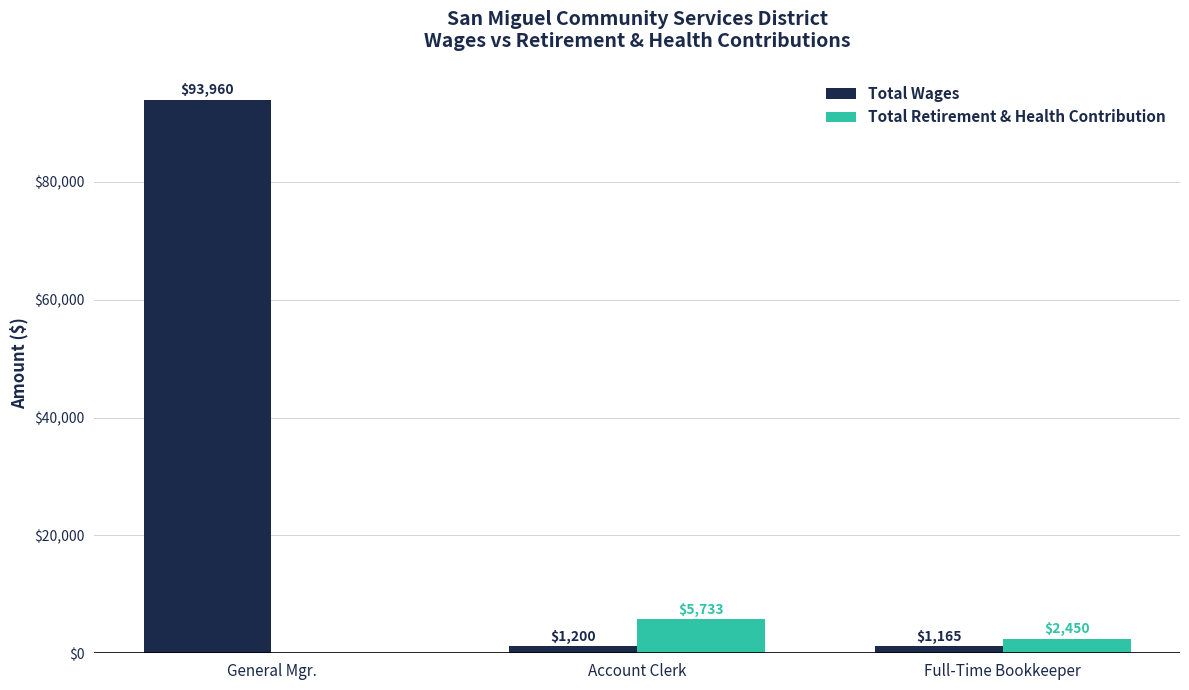

How many Total Retirement & Health Contribution values are between 0 and 5733?

3